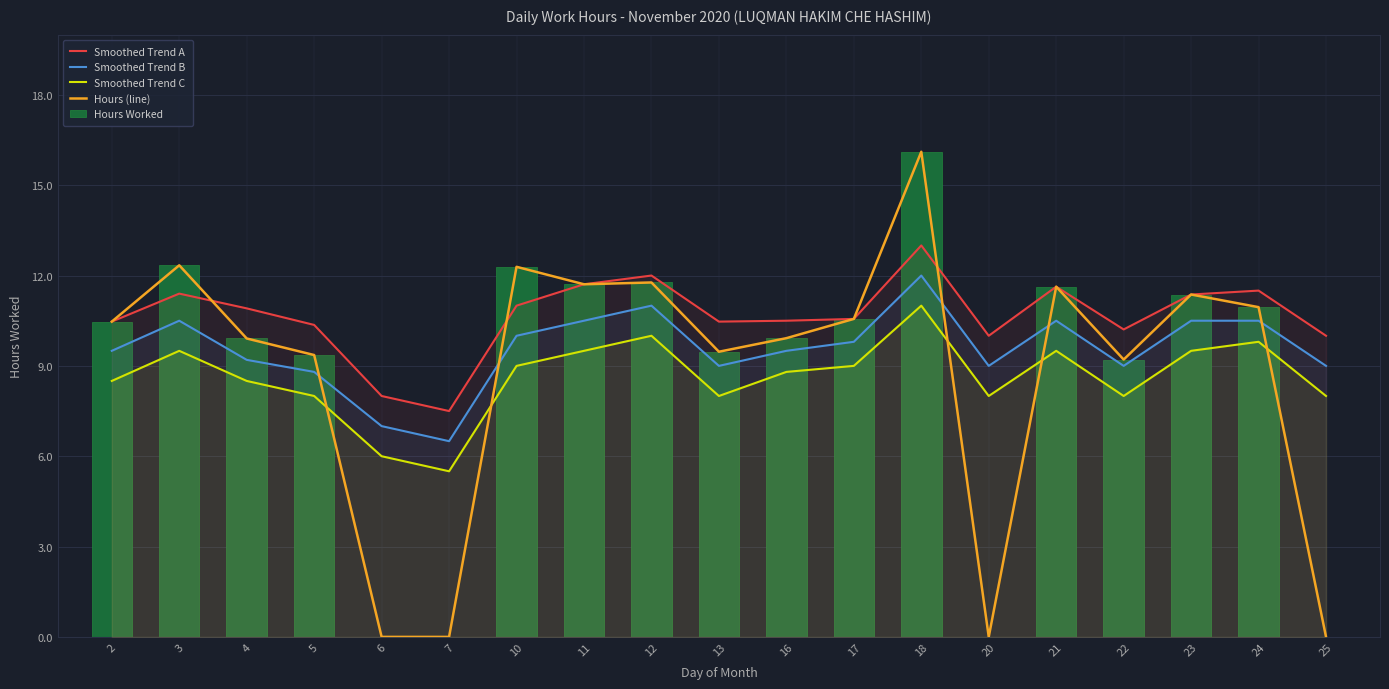

Does the chart contain any negative values?

No